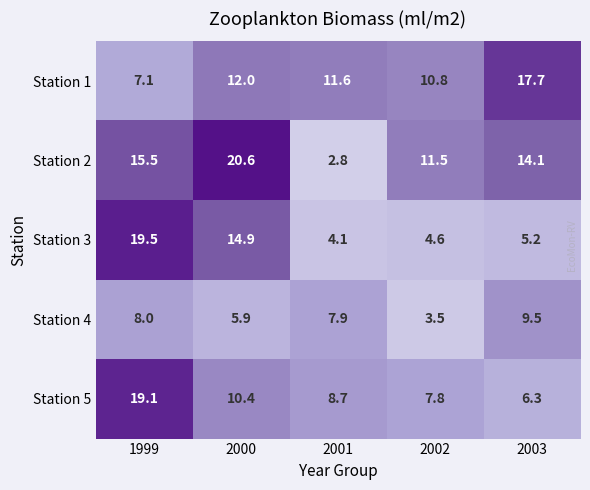

Rank the series by their maximum value, from highest to lowest.

Station 2, Station 3, Station 5, Station 1, Station 4